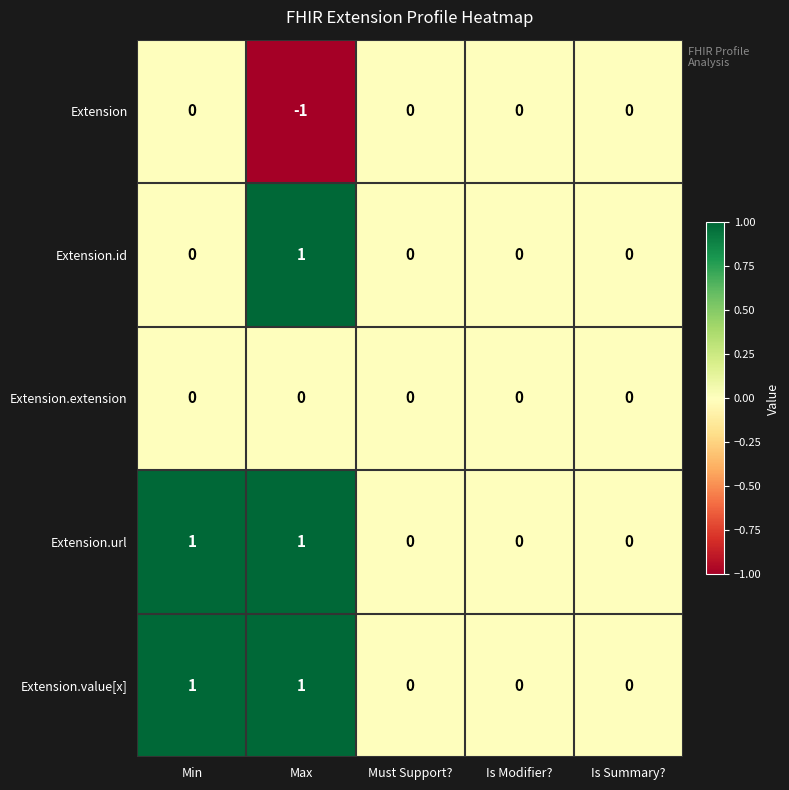

How many positive values does the Extension.id series have?

1